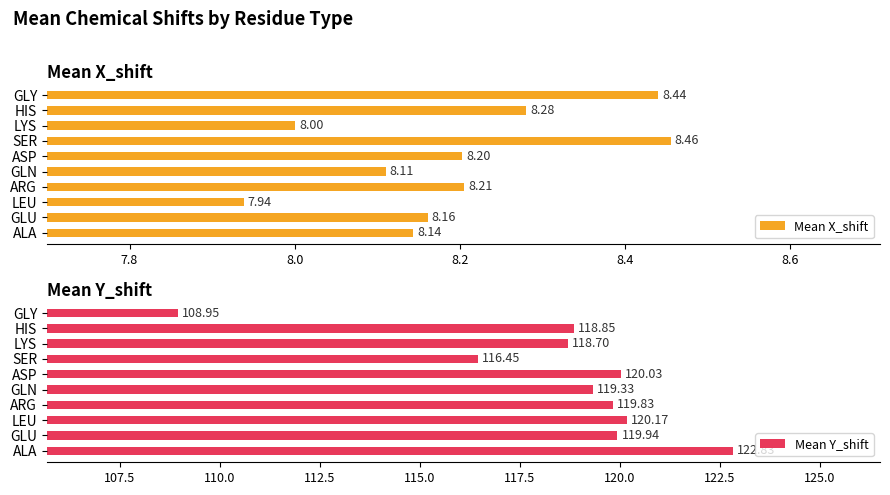

Rank the categories by Mean X_shift value from highest to lowest.

SER, GLY, HIS, ARG, ASP, GLU, ALA, GLN, LYS, LEU